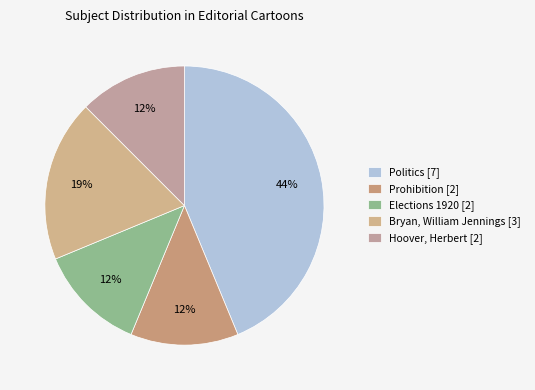

To the nearest percent, what percentage of the pie is Bryan, William Jennings?

19%